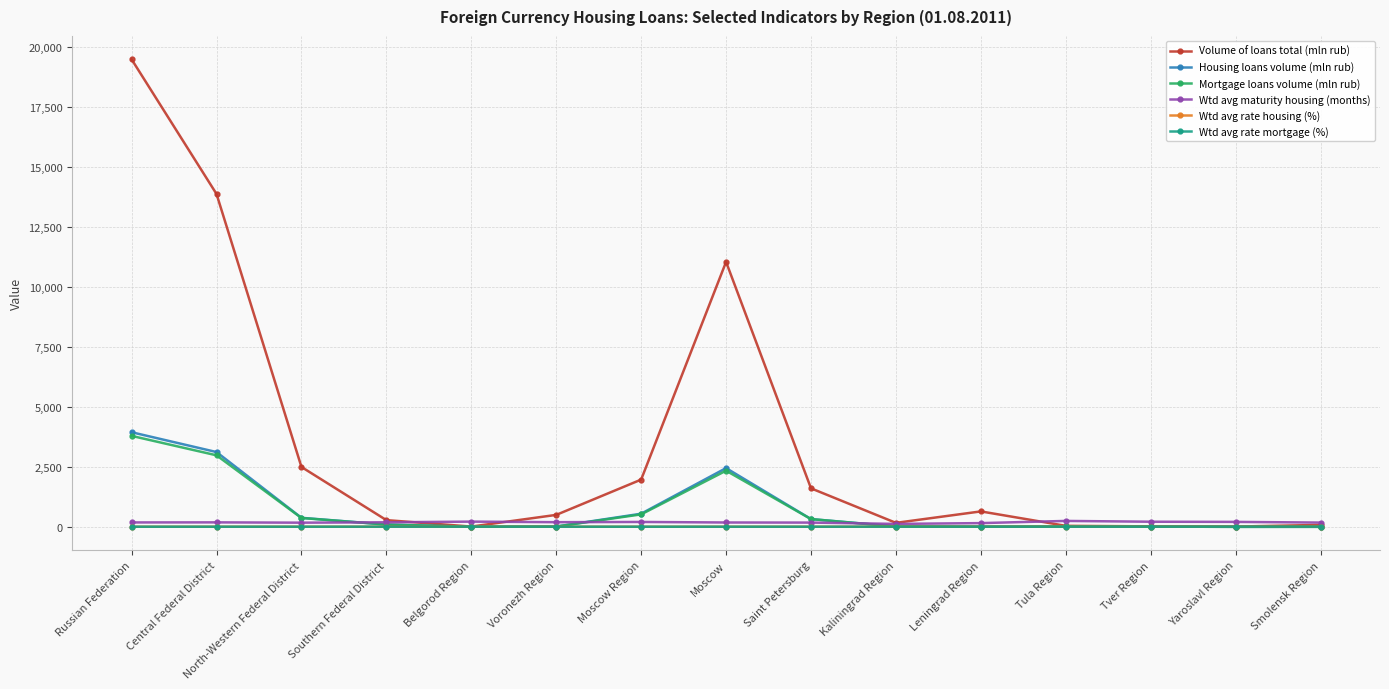

True or false: Volume of loans total (mln rub) has more than 1 points higher than both neighbors.

True